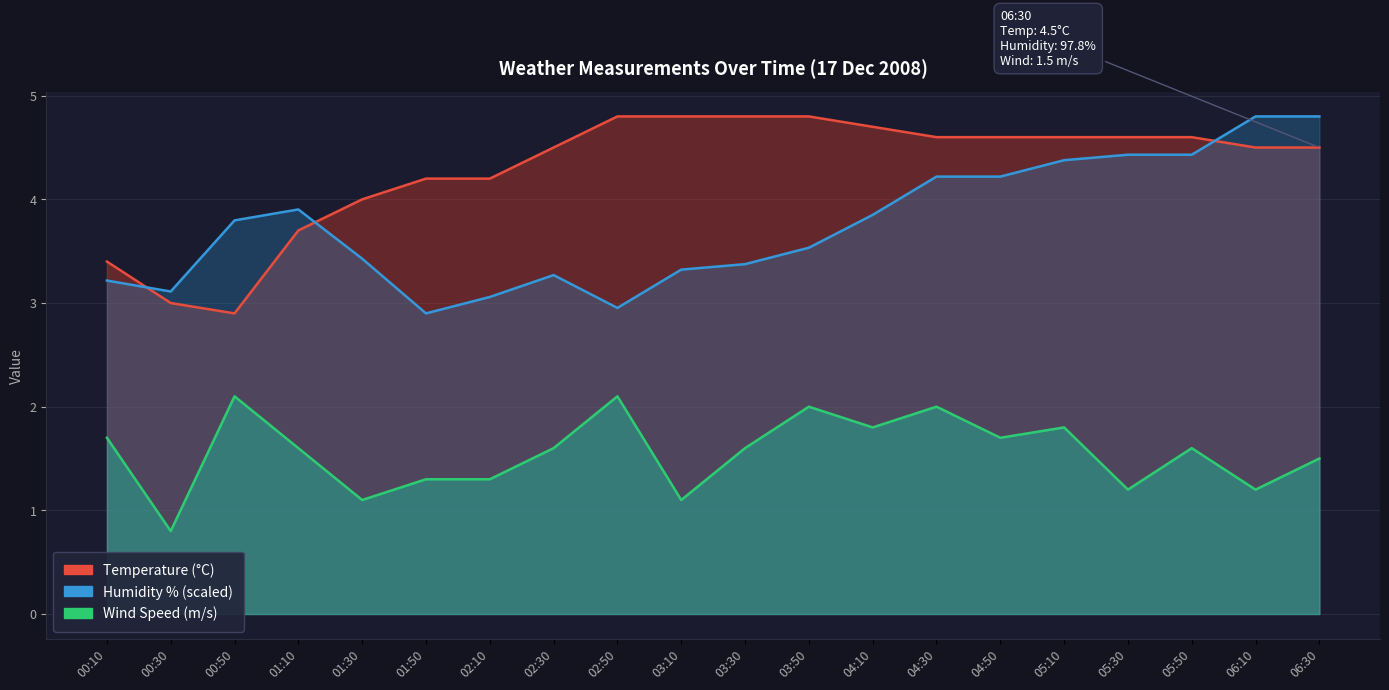

What are all the series names shown in the legend?

Temperature, Humidity, Wind Speed